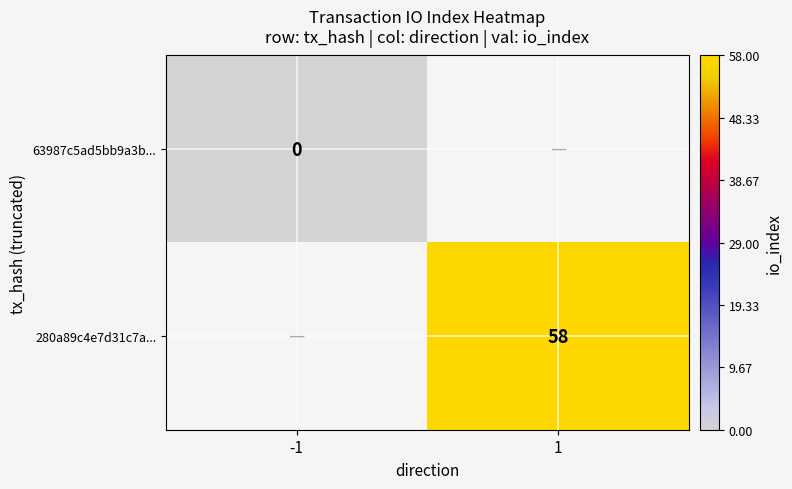

True or false: 280a89c4e7d31c7a... has a value of 13 at 1.

False